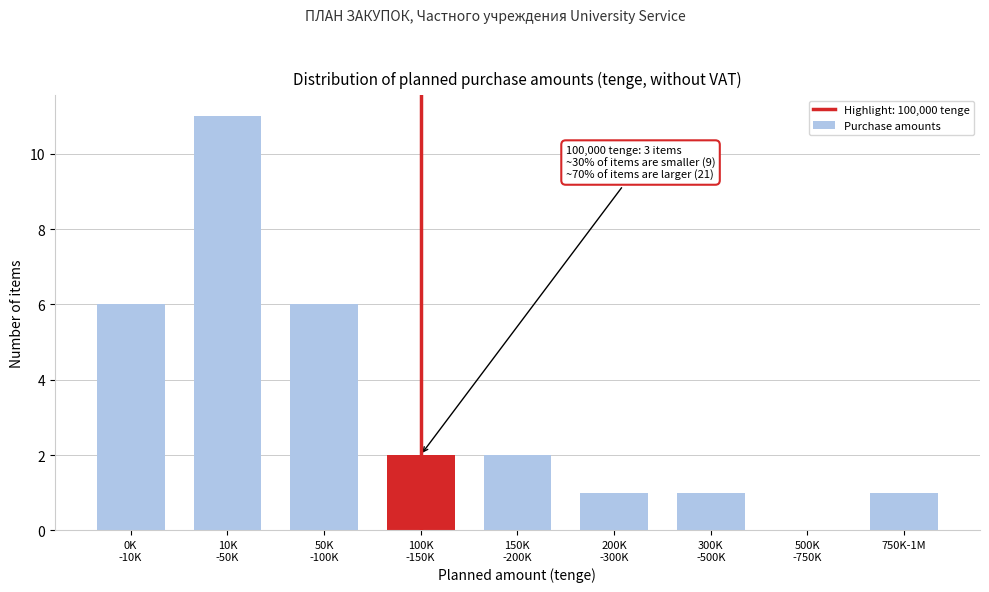

What is the greatest value displayed?

11